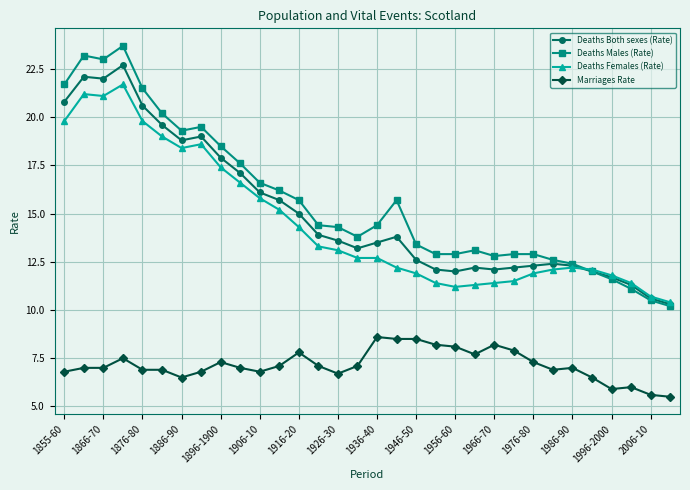

True or false: Deaths Both sexes (Rate) and Marriages Rate intersect in this chart.

False